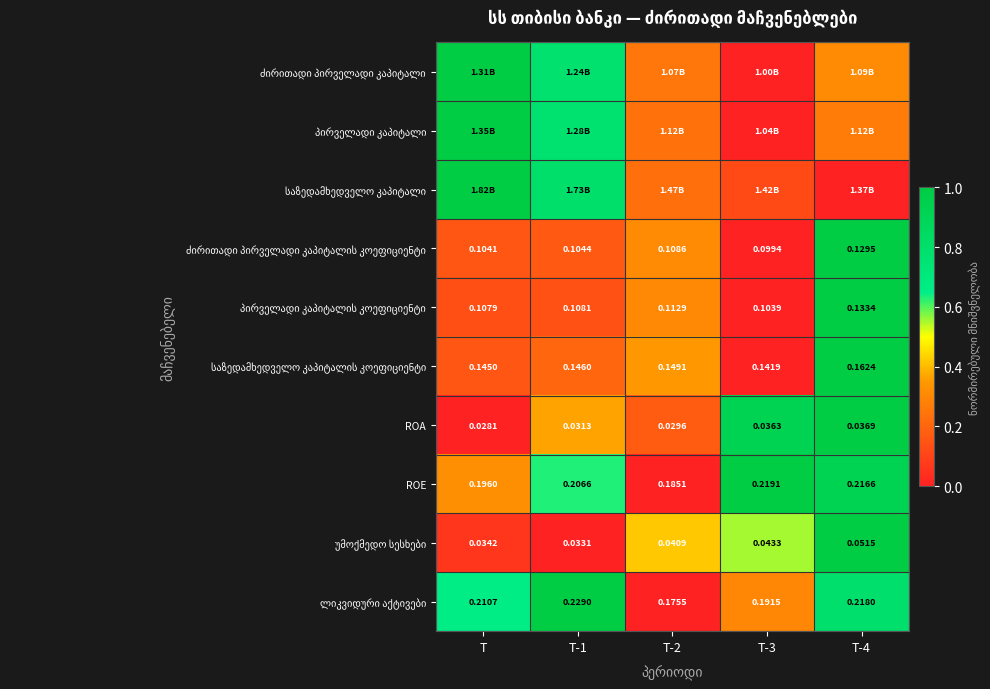

Is the value of ROA at T-4 greater than the value of ROE at T-4?

No